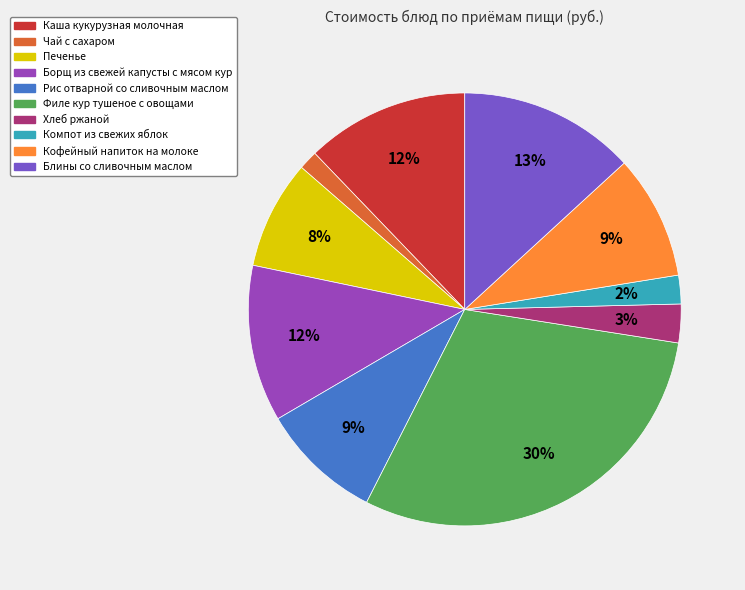

Which has a higher value, Борщ из свежей капусты с мясом кур or Кофейный напиток на молоке?

Борщ из свежей капусты с мясом кур